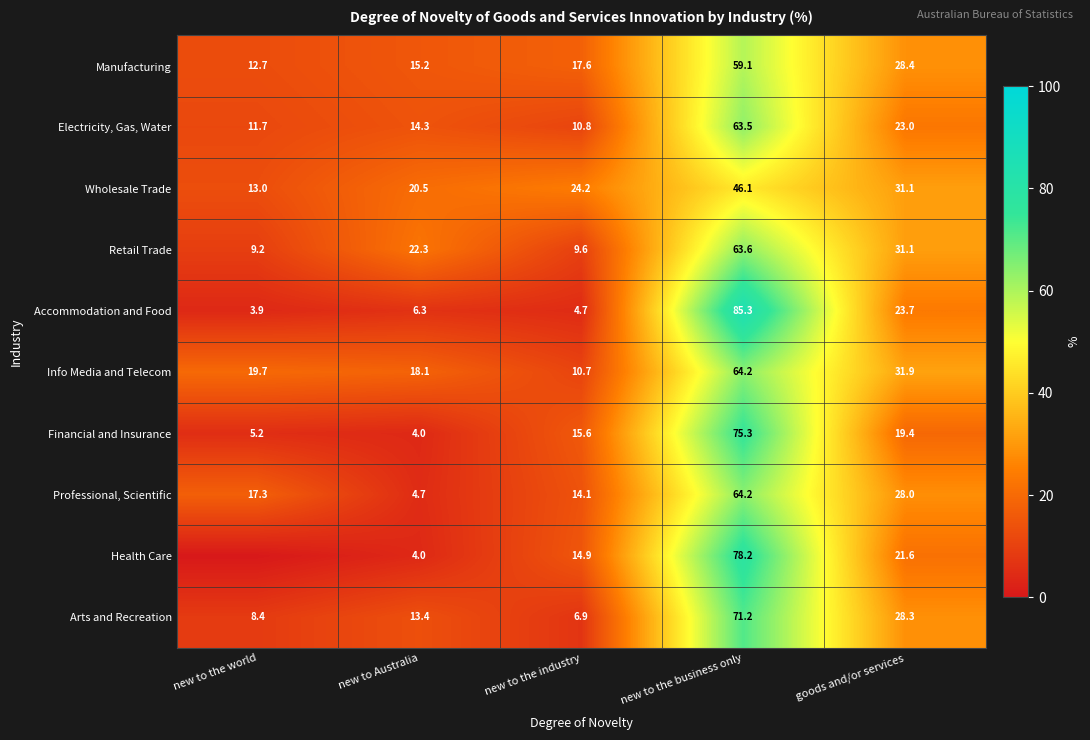

What is the difference between the maximum and minimum values in the Accommodation and Food series?

81.4